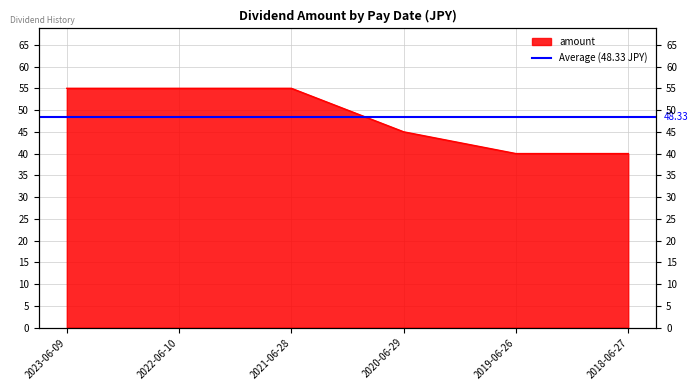

The value at 2018-06-27 is 21. True or false?

False